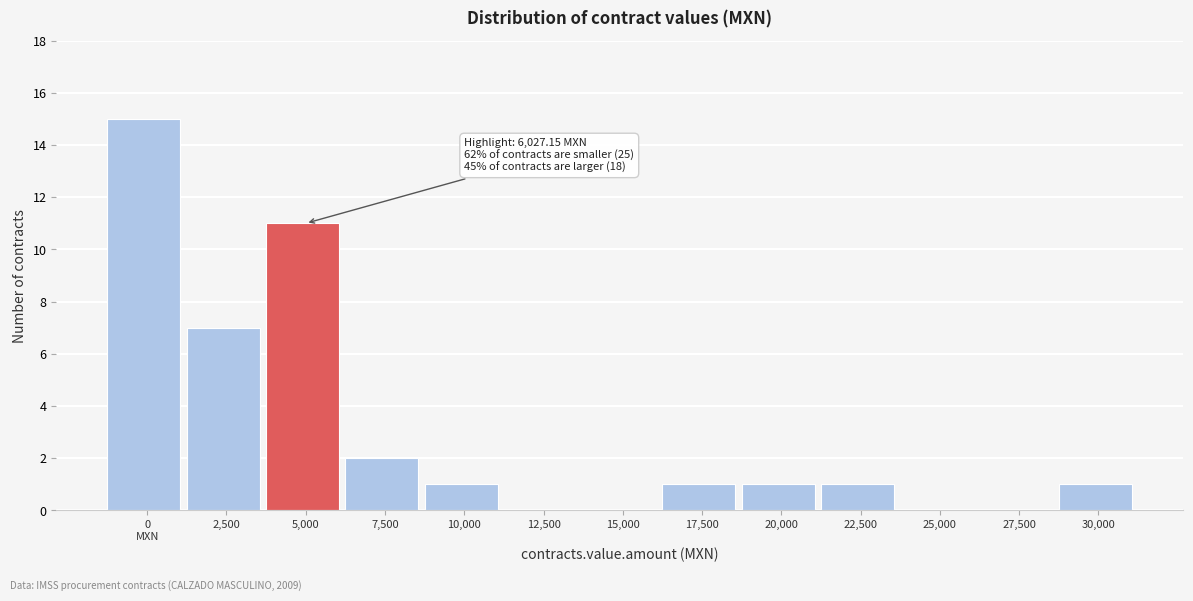

The value at 20,000 is 1. True or false?

True